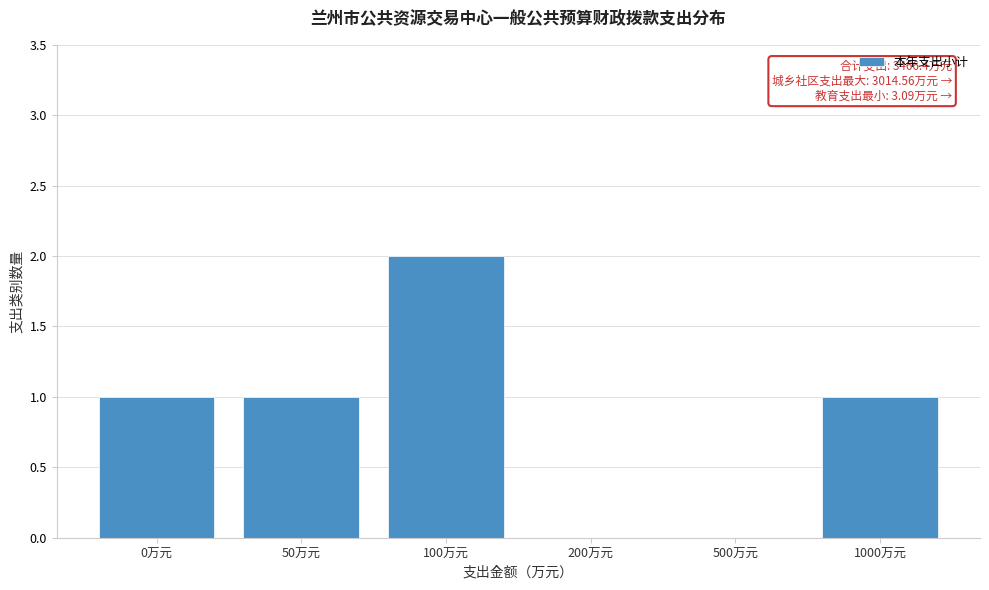

Reading left to right, extract all data points from this chart.

0万元=1	50万元=1	100万元=2	200万元=0	500万元=0	1000万元=1